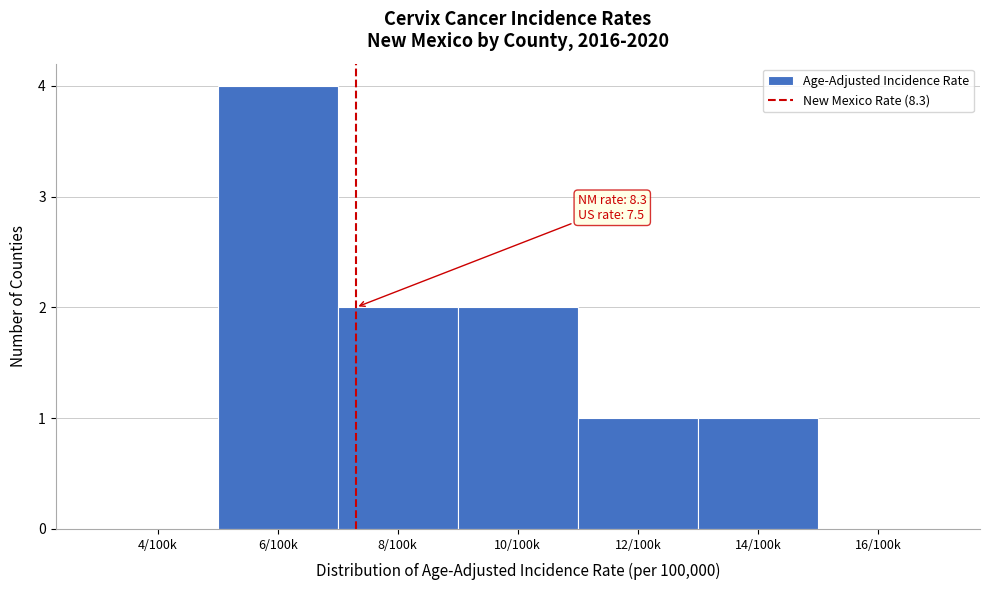

Reading left to right, list all the values displayed in this chart.

4/100k=0	6/100k=4	8/100k=2	10/100k=2	12/100k=1	14/100k=1	16/100k=0